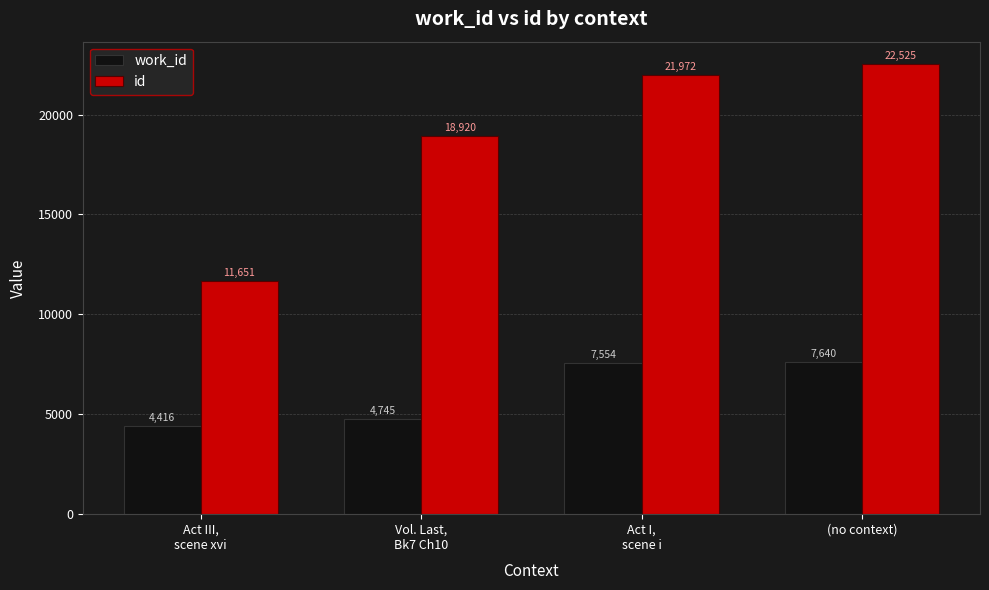

What is the highest value of the work_id series?

7640